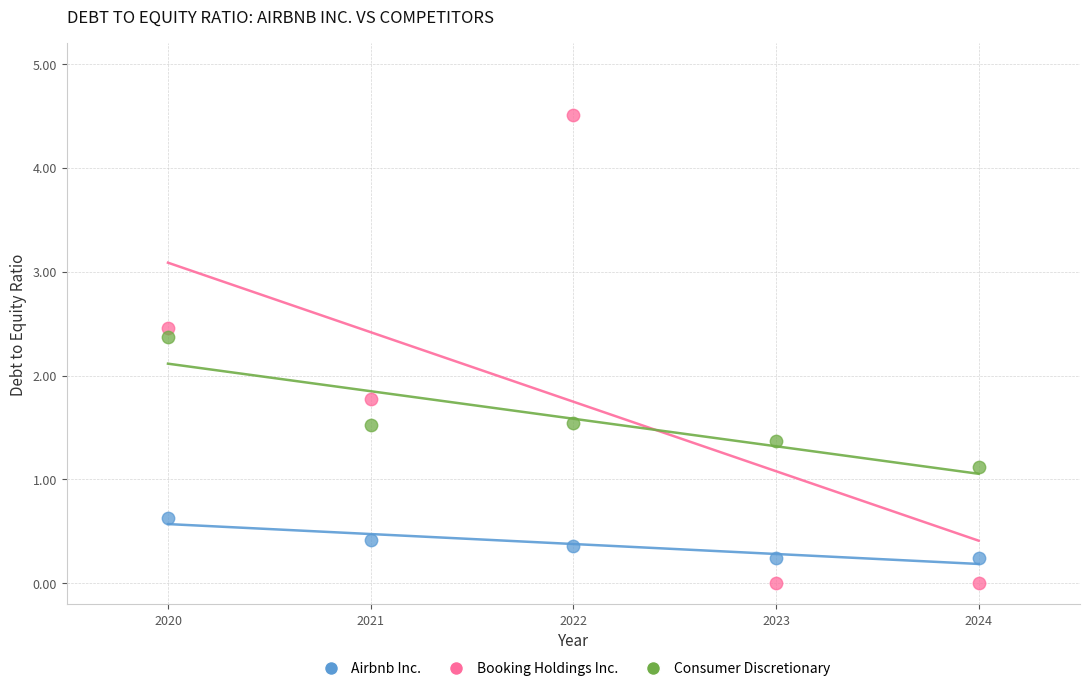

Across all data points, what is the range of X values (max minus min)?

4.0